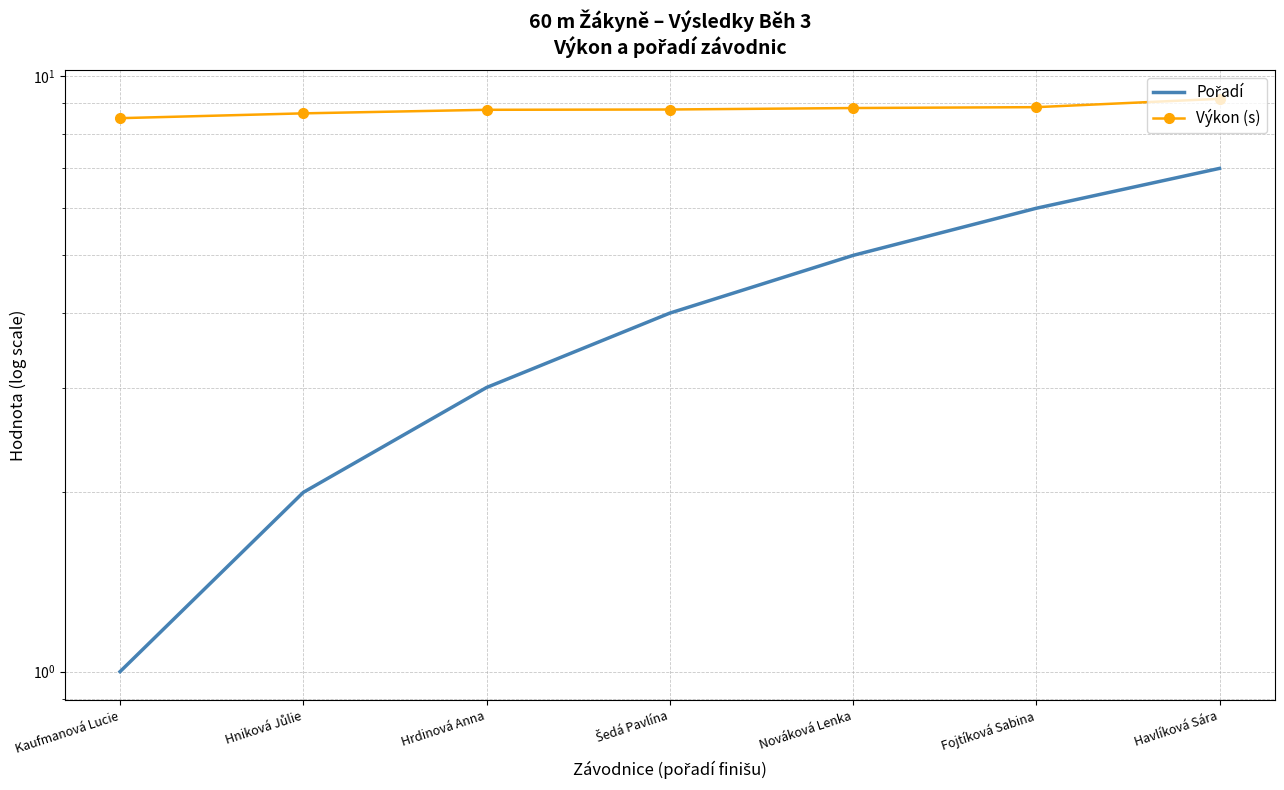

List the series in order of their peak value, lowest first.

Pořadí, Výkon (s)